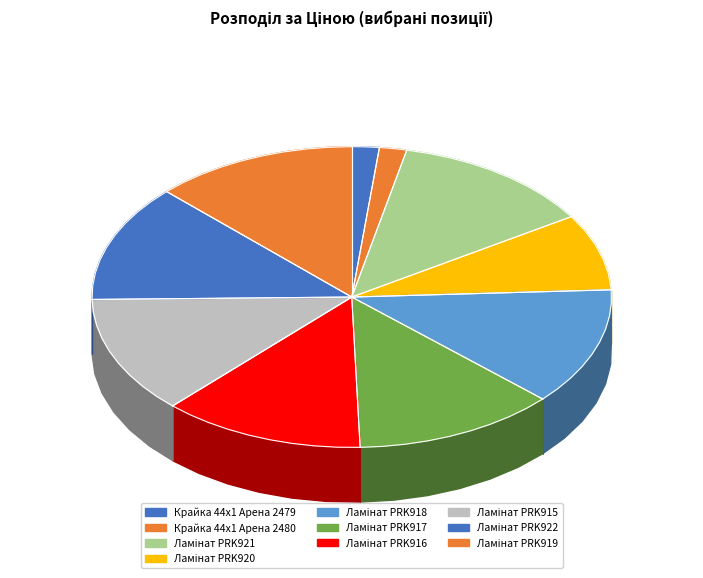

Count the number of slices in the pie.

10